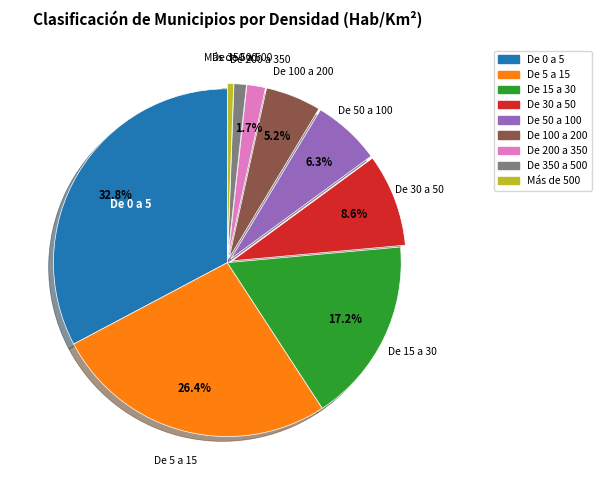

Is there a majority slice in this chart?

No